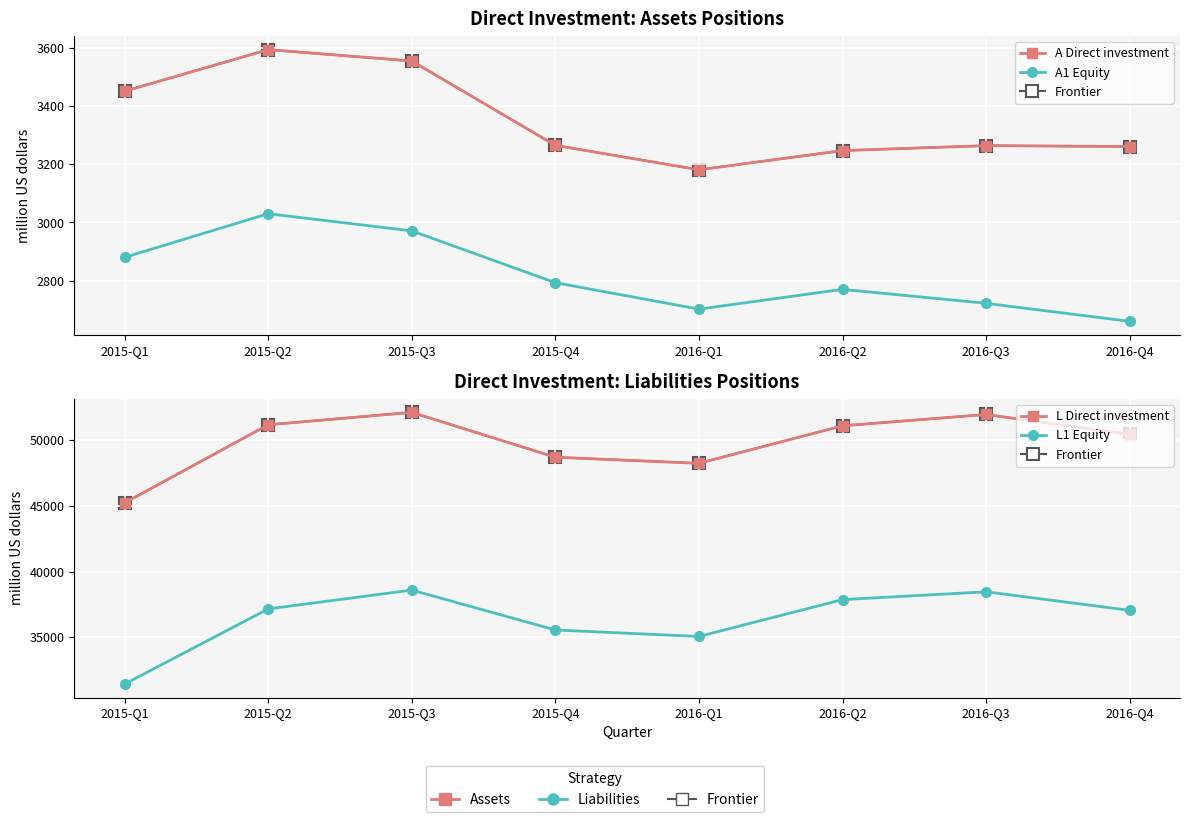

True or false: A1 Equity has more than 1 interior local peaks.

True